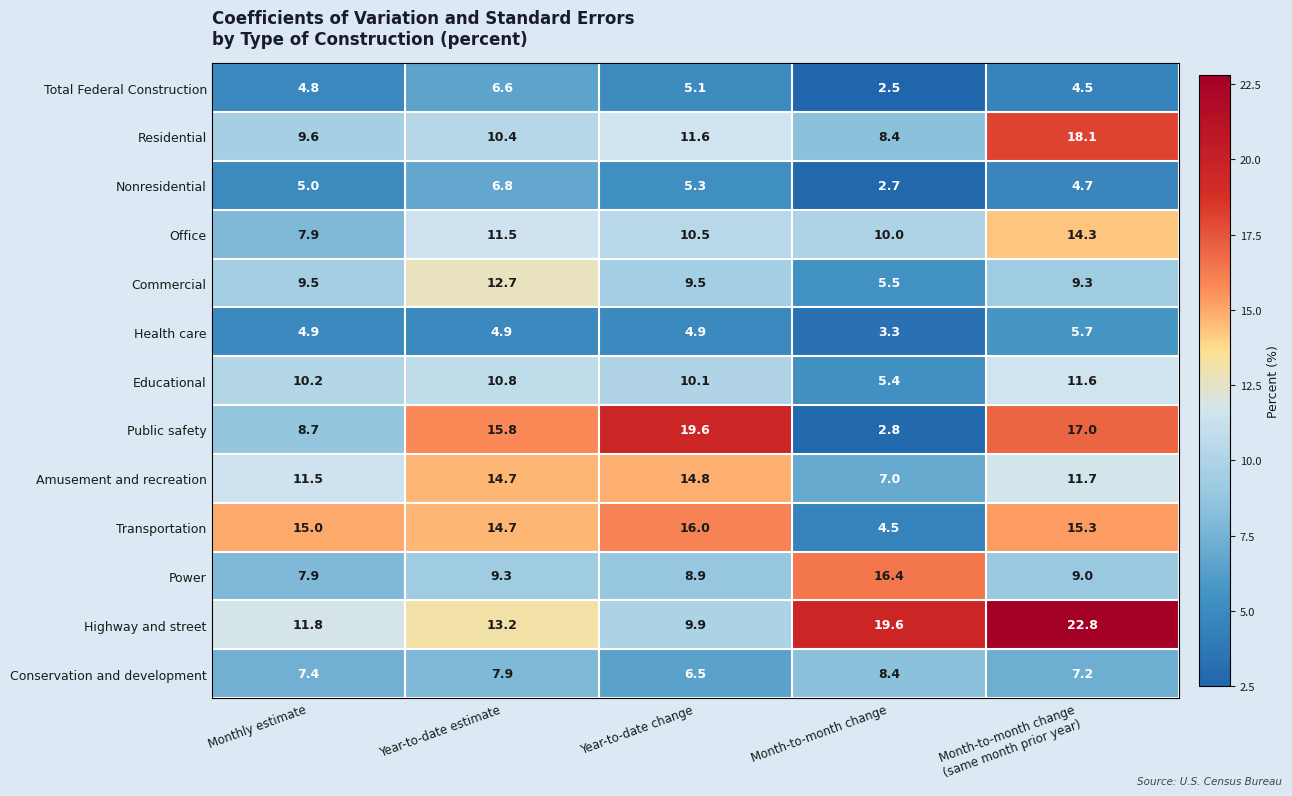

Which series has the widest spread of values?

Public safety